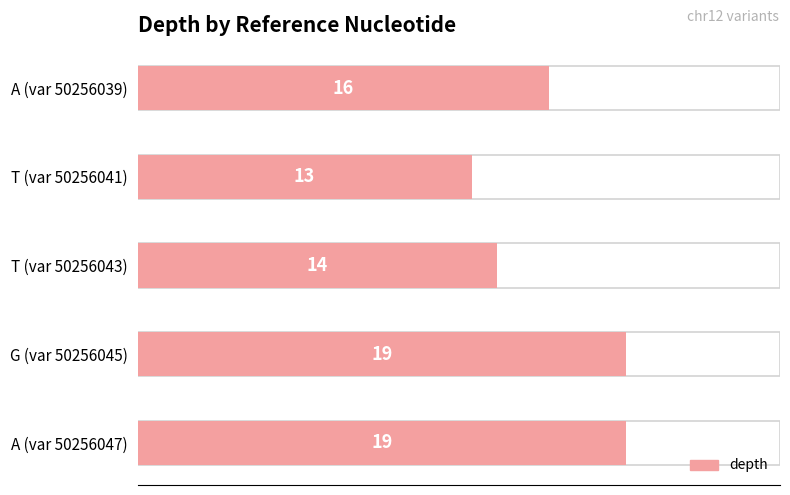

Count the values in the range 14 to 19.

4